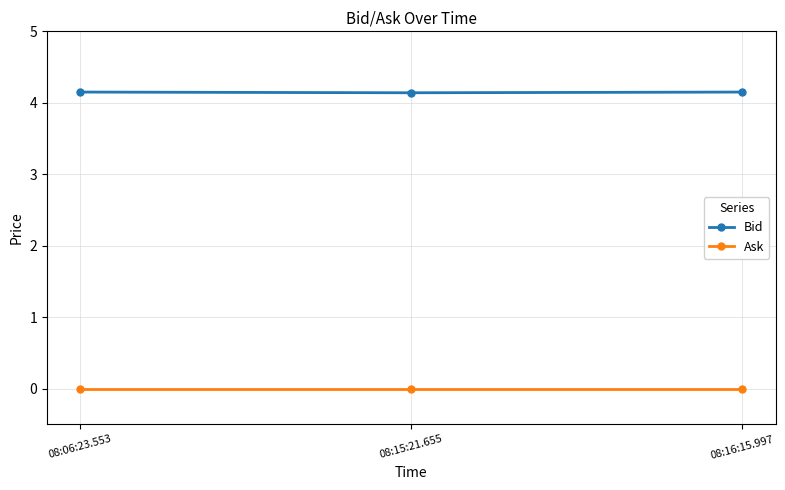

What is the sum of all Bid values?

12.4